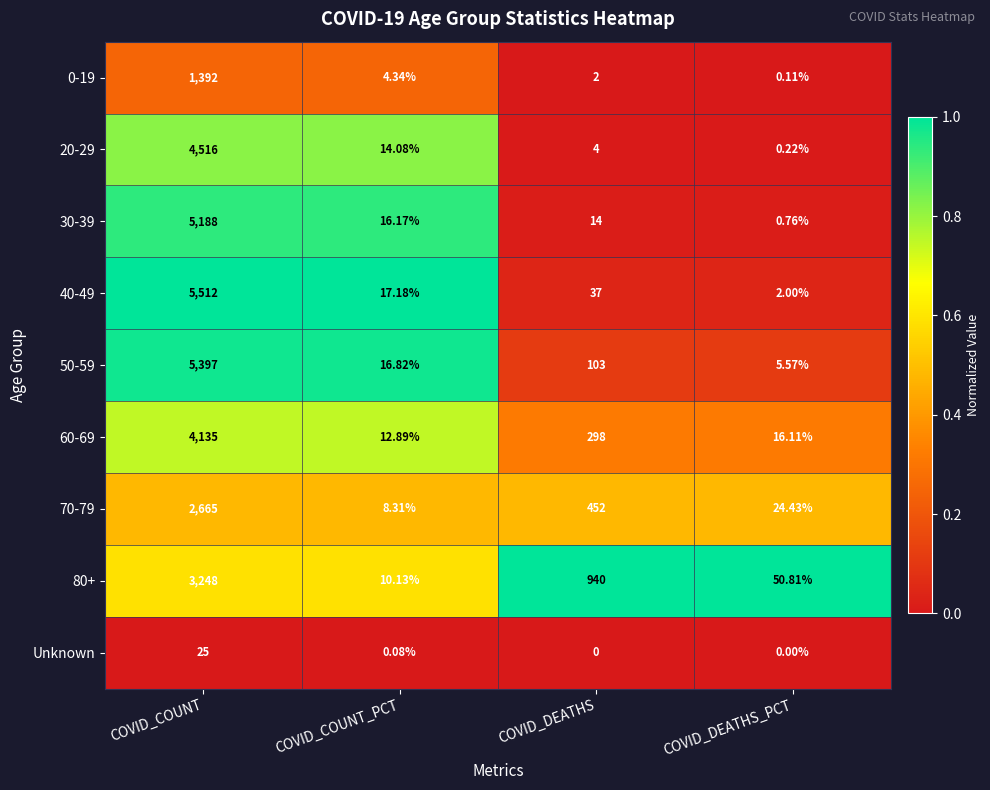

At which category is the sum across all series the highest?

COVID_COUNT